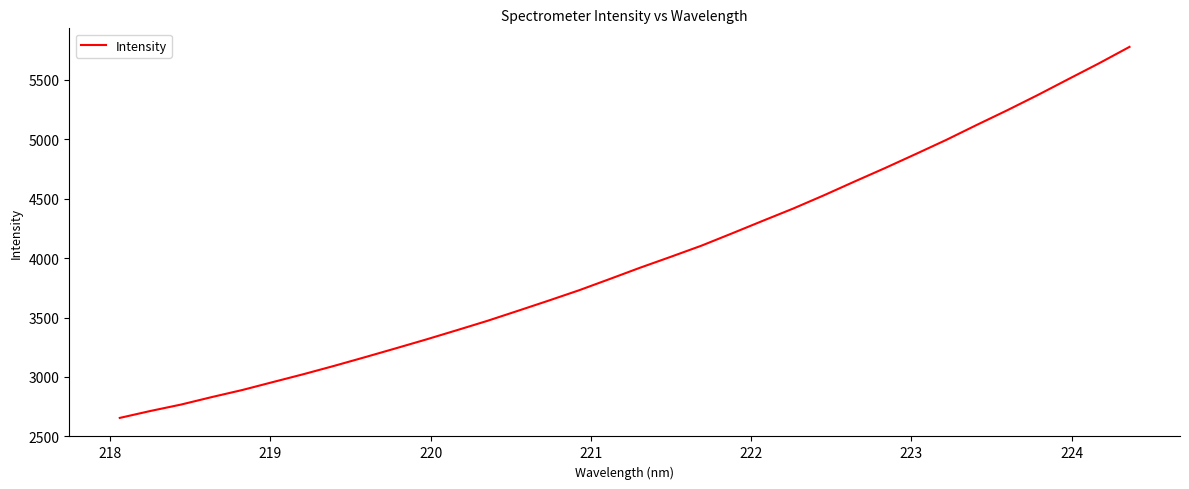

What is the maximum value shown in the chart?

5775.4